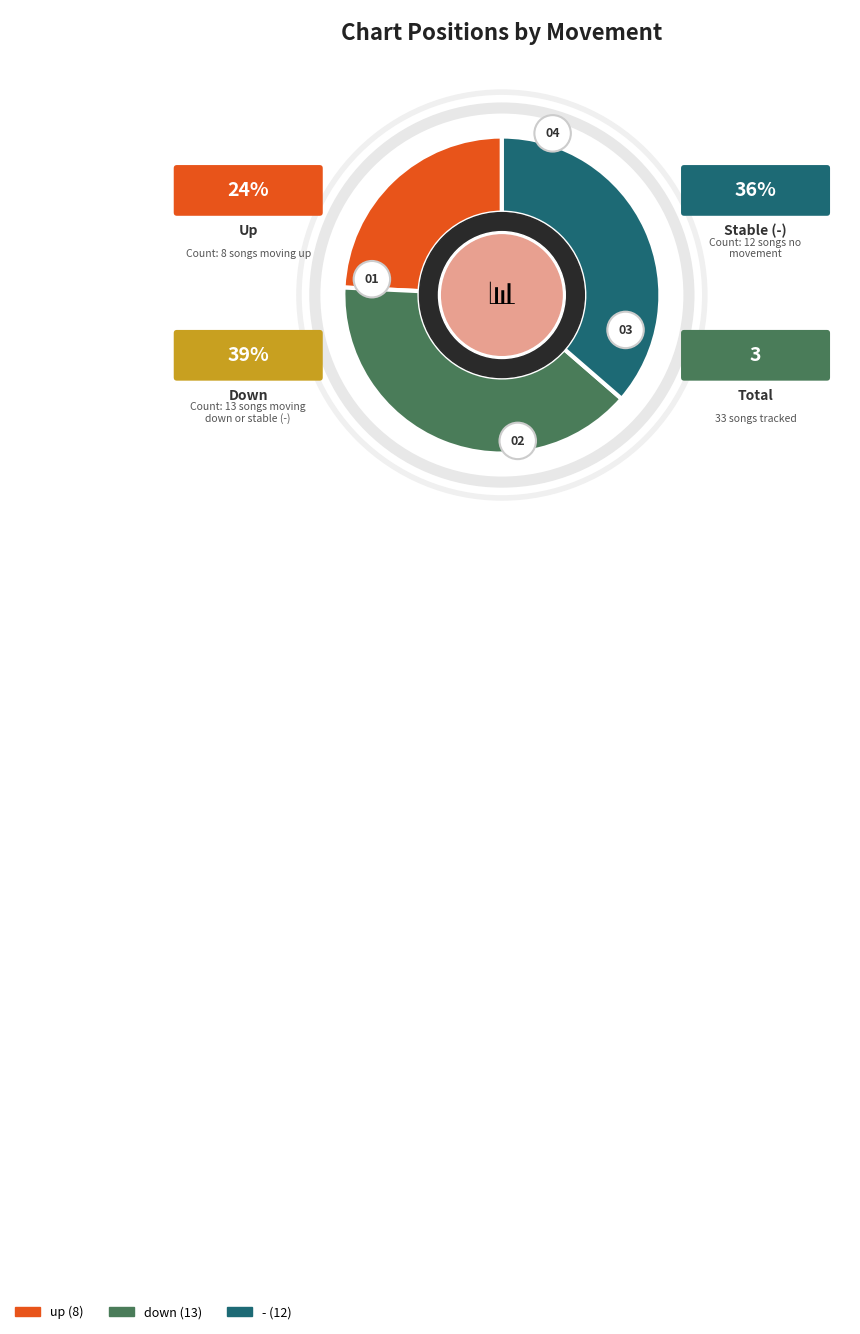

To the nearest percent, what is the average slice percentage?

33%